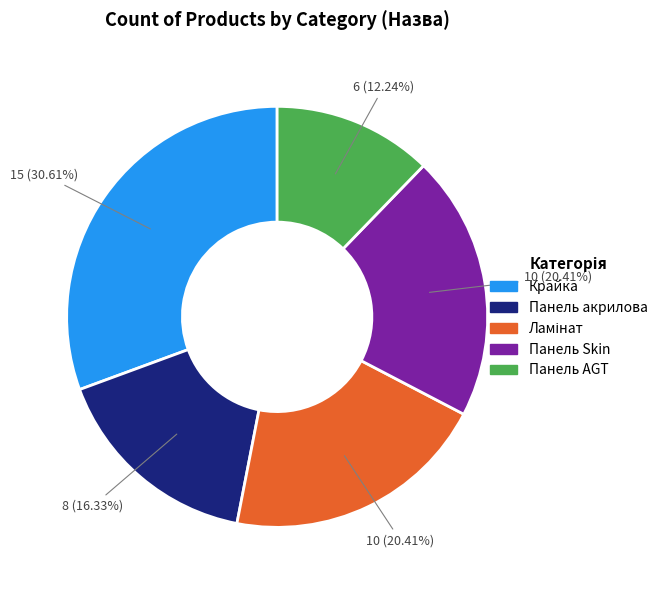

Which category has the biggest portion of the pie?

Крайка